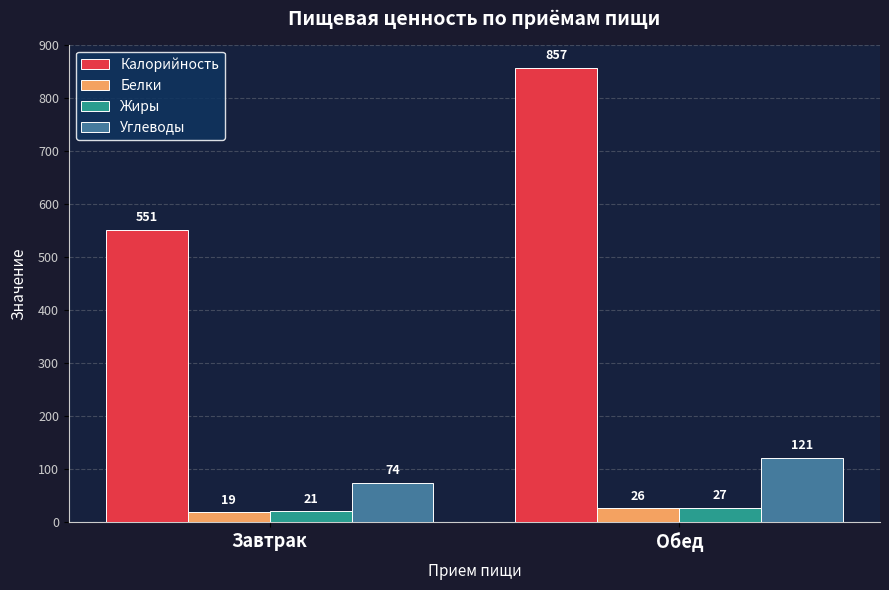

Rank the categories by Жиры value from lowest to highest.

Завтрак, Обед